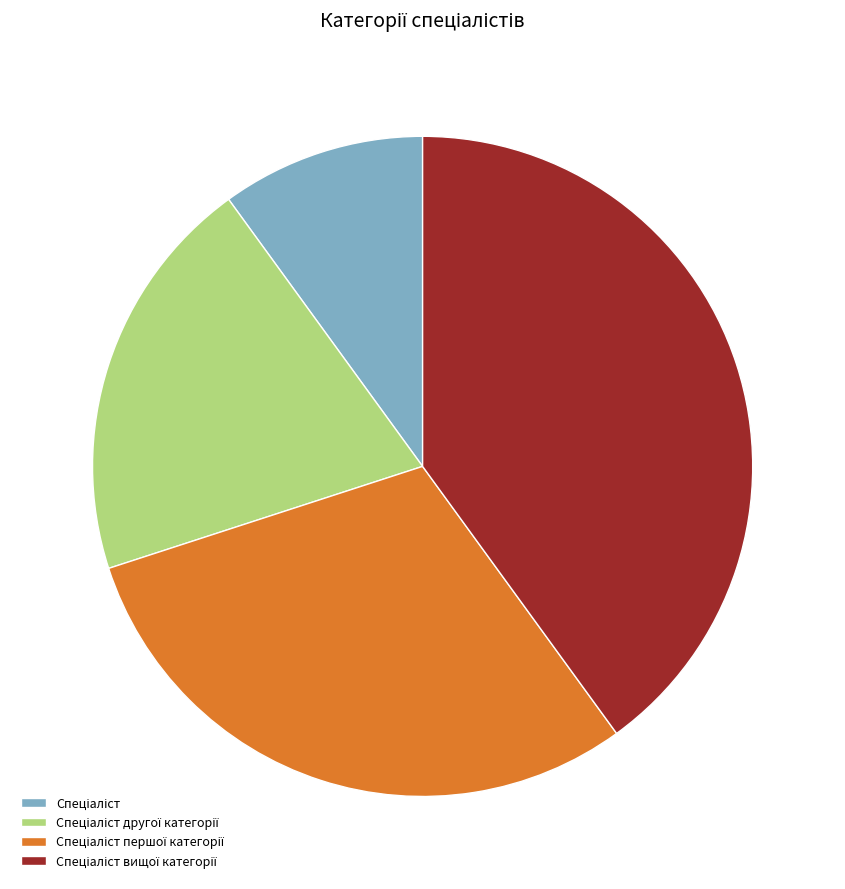

Is there a majority slice in this chart?

No